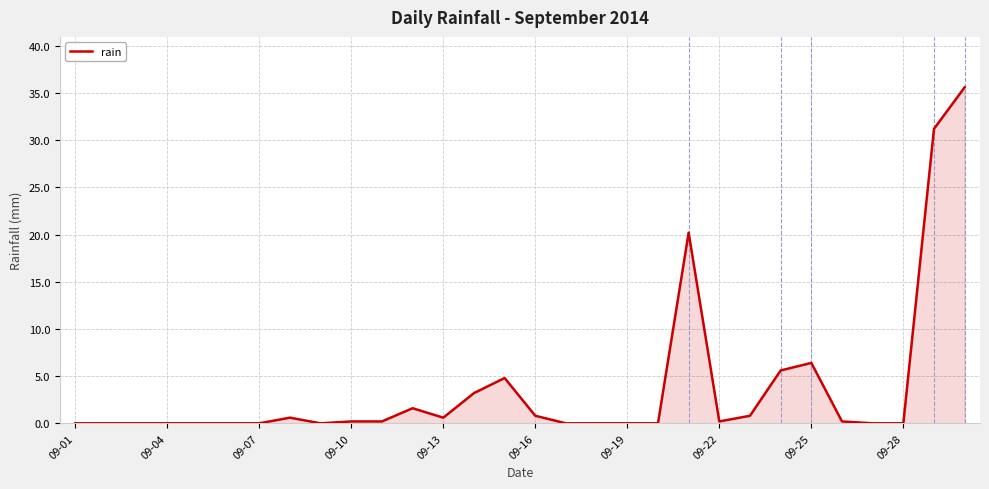

What is the maximum value shown in the chart?

35.6